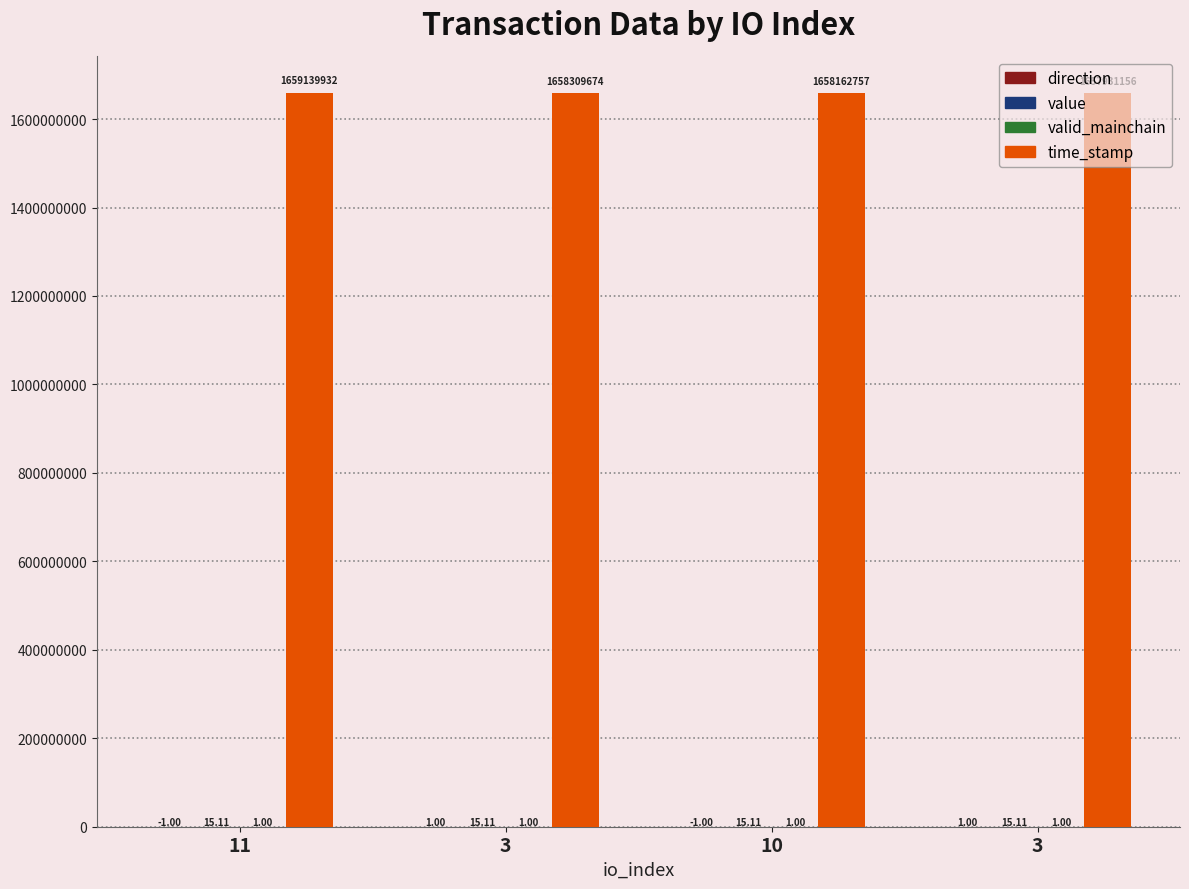

Count the number of categories in the chart.

4